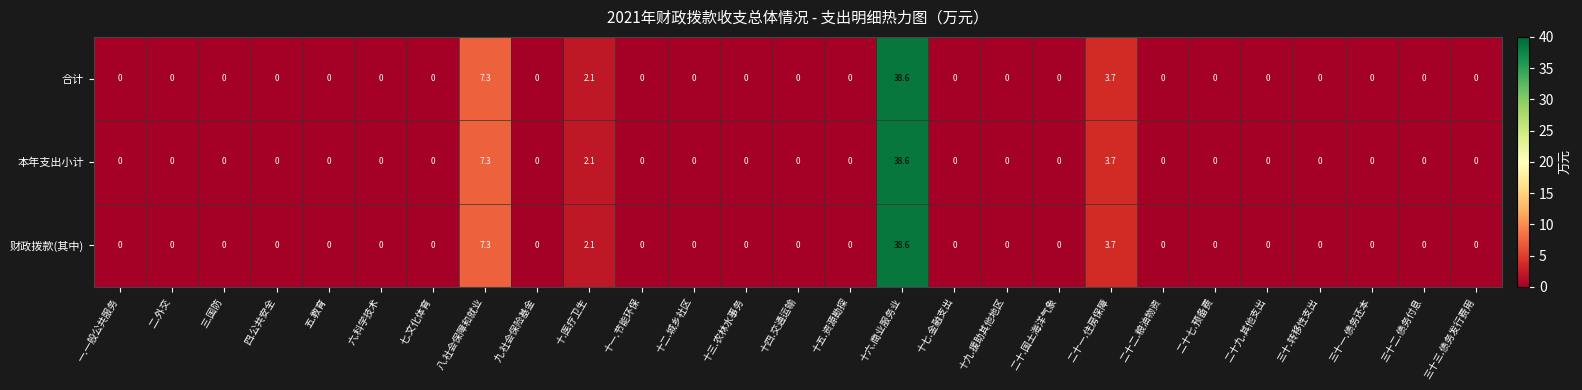

At which category is the sum across all series the highest?

十六.商业服务业